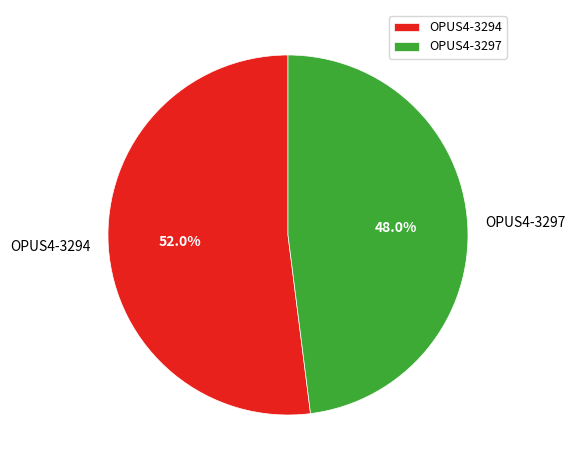

Is there a majority slice in this chart?

Yes